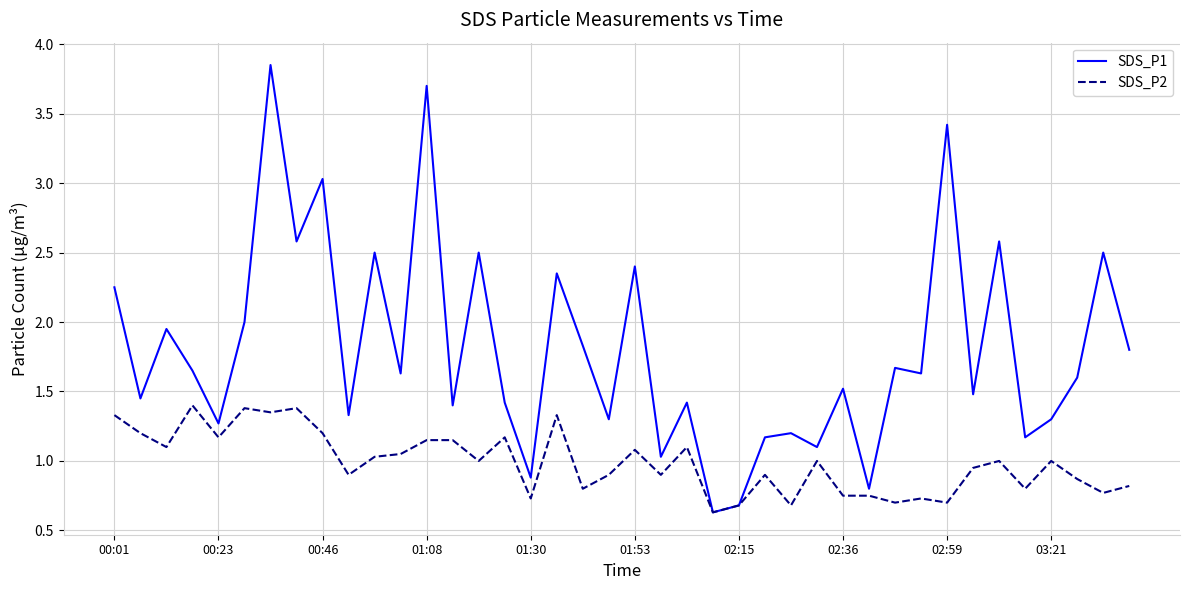

What is the lowest value of the SDS_P1 series?

0.6